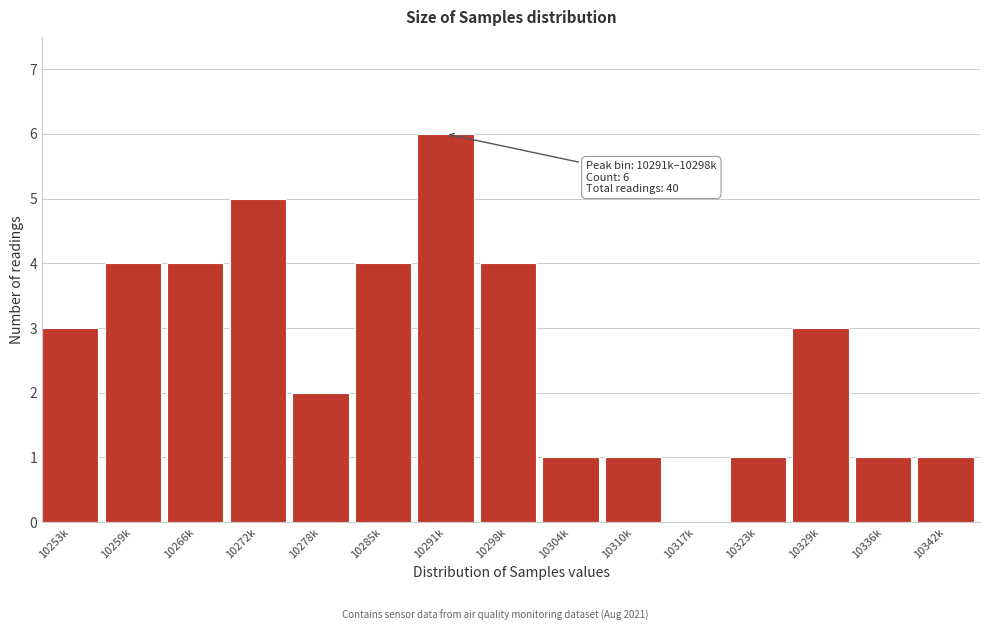

Reading left to right, extract all data points from this chart.

10253k=3	10259k=4	10266k=4	10272k=5	10278k=2	10285k=4	10291k=6	10298k=4	10304k=1	10310k=1	10317k=0	10323k=1	10329k=3	10336k=1	10342k=1